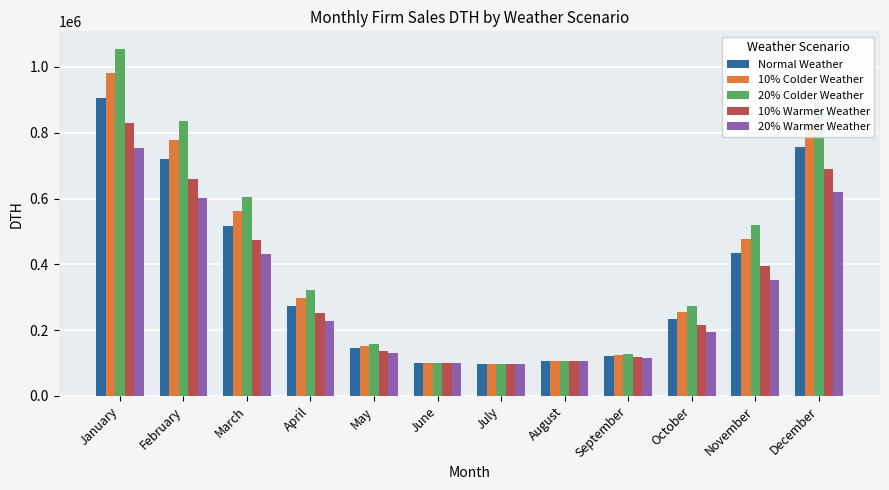

Which series has the widest spread of values?

20% Colder Weather